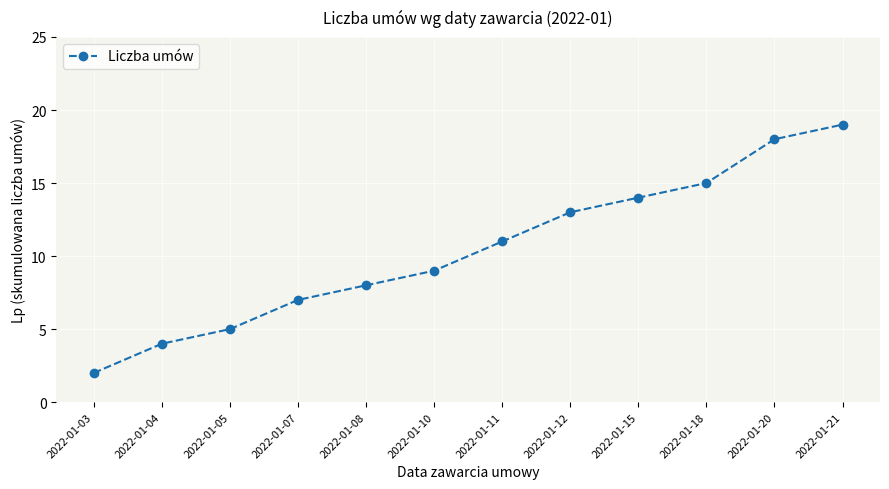

Reading right to left, transcribe all the data shown in this chart.

19	18	15	14	13	11	9	8	7	5	4	2